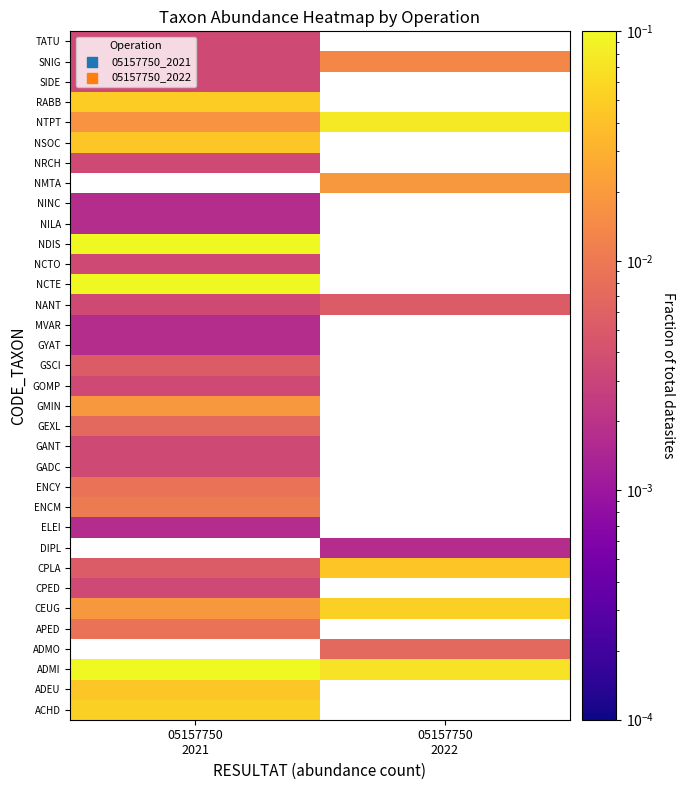

Rank the series by their maximum value, from highest to lowest.

ADMI, ADMO, DIPL, NDIS, NCTE, ACHD, NMTA, NTPT, CEUG, RABB, ADEU, NSOC, CPLA, GMIN, SNIG, ENCM, APED, ENCY, GEXL, GSCI, NANT, CPED, GADC, GANT, GOMP, NCTO, NRCH, SIDE, TATU, ELEI, GYAT, MVAR, NILA, NINC